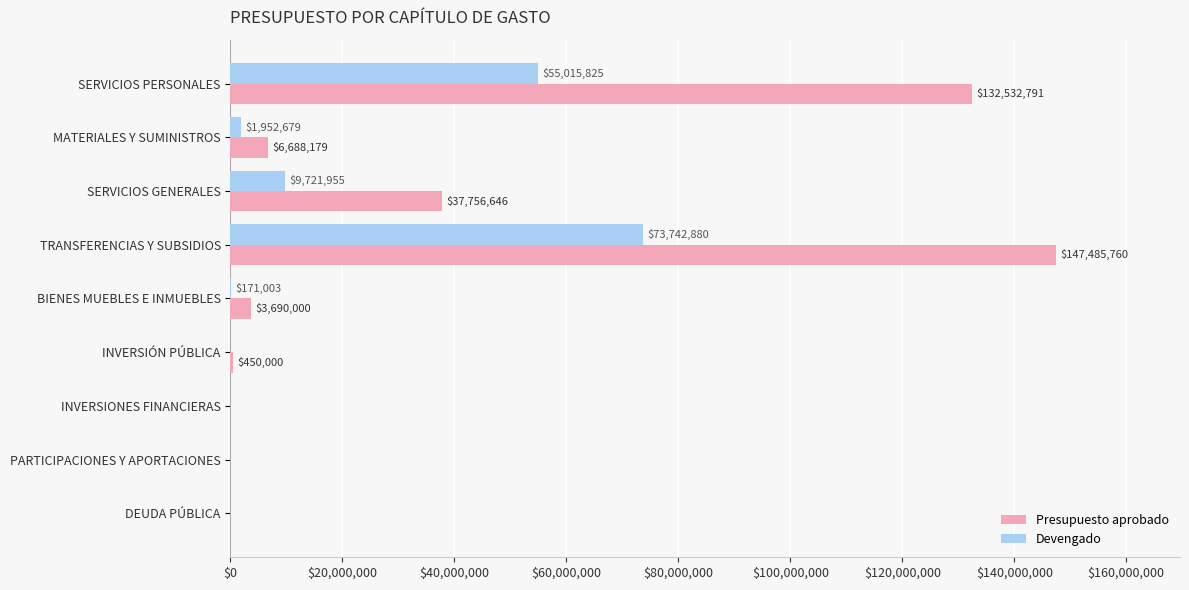

Which series has the largest total across all categories?

Presupuesto aprobado